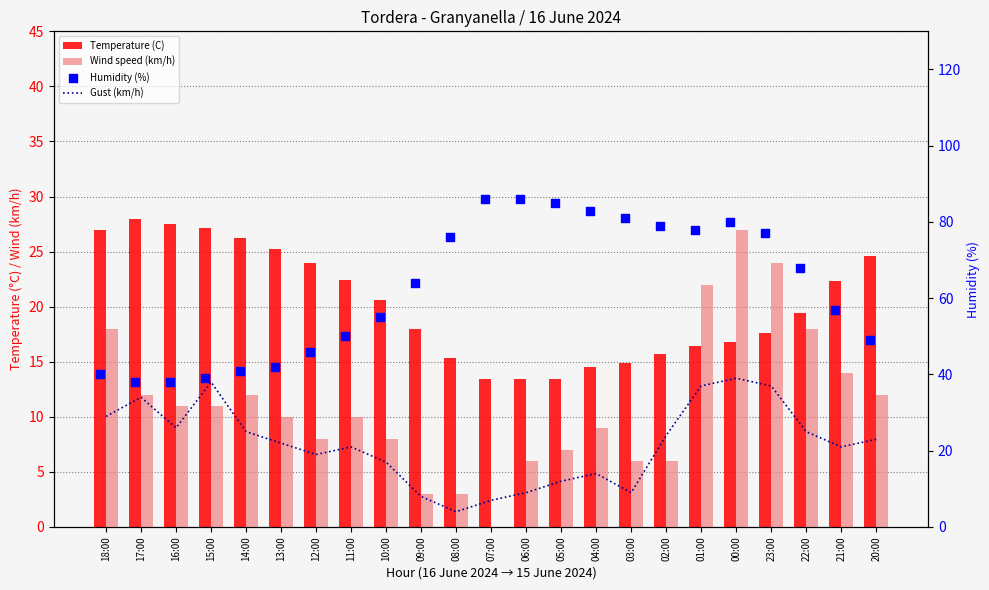

Which series reaches the maximum Y coordinate?

Humidity (%)